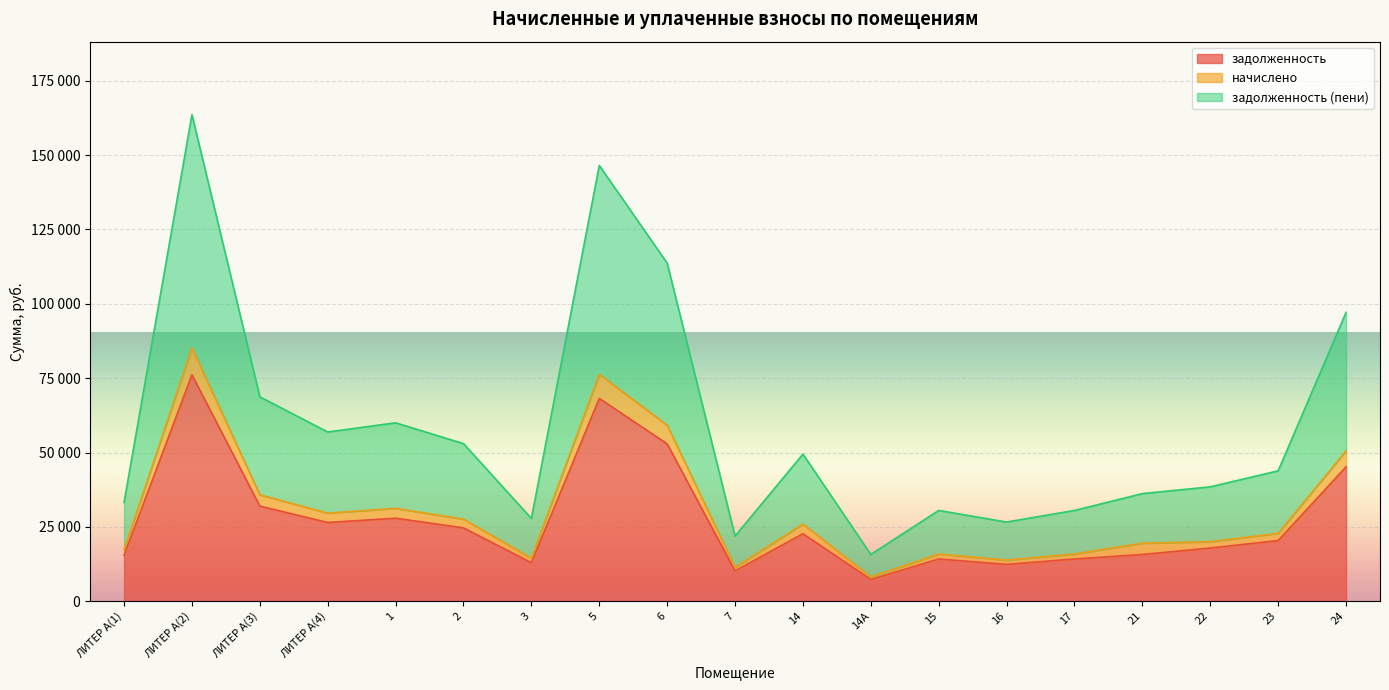

How many categories are shown in the chart?

19